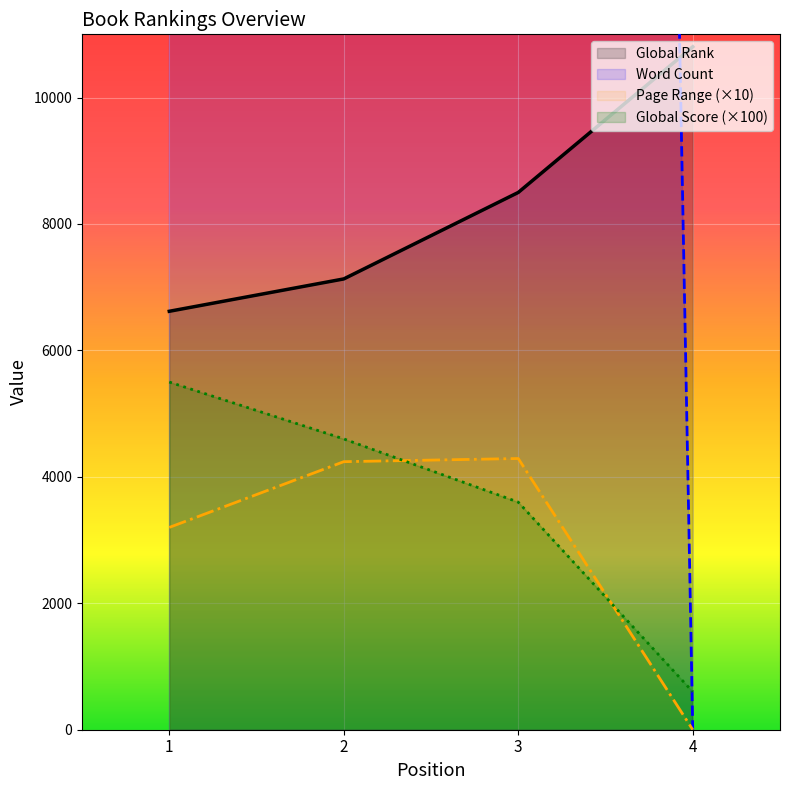

True or false: Global Rank has more than 0 interior local peaks.

False